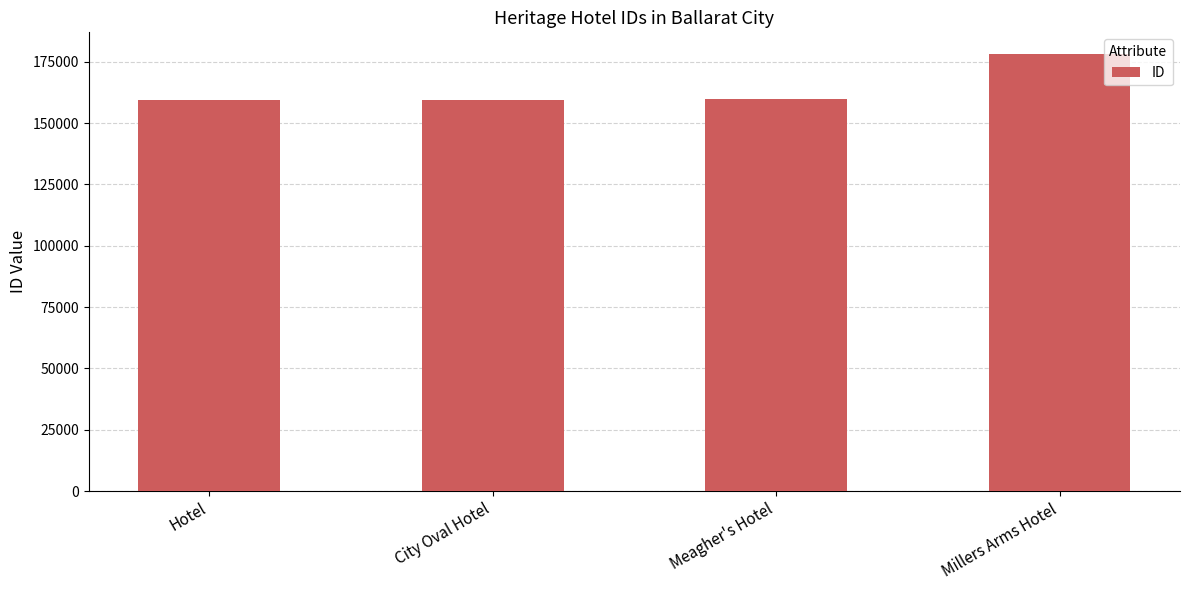

Is it true that the value at Meagher's Hotel is 159623?

True